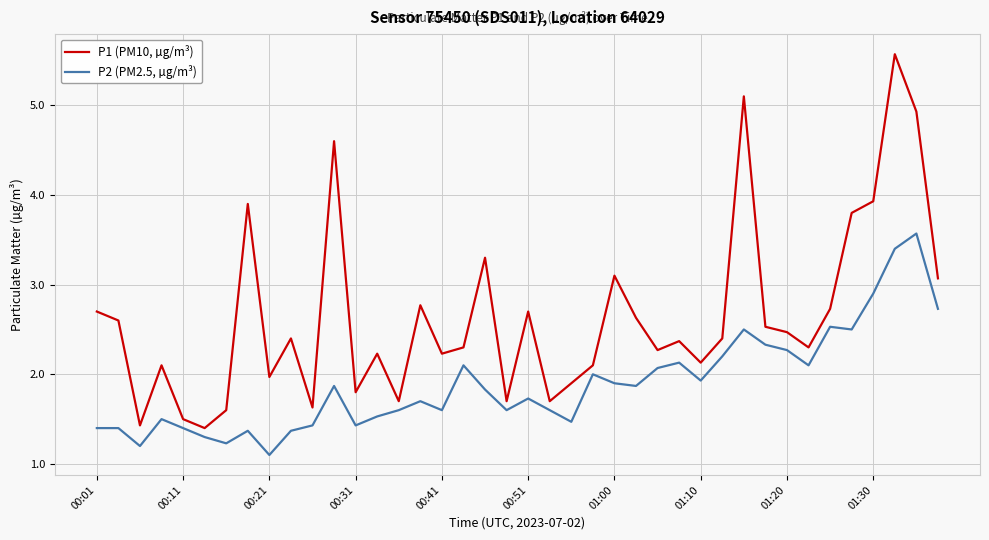

Which series has the largest range (max minus min)?

P1 (PM10, µg/m³)